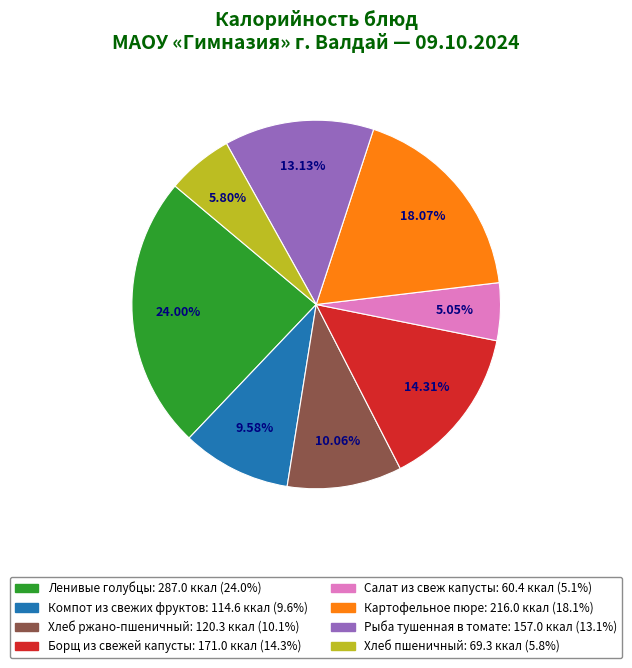

Which slice is the largest?

Ленивые голубцы